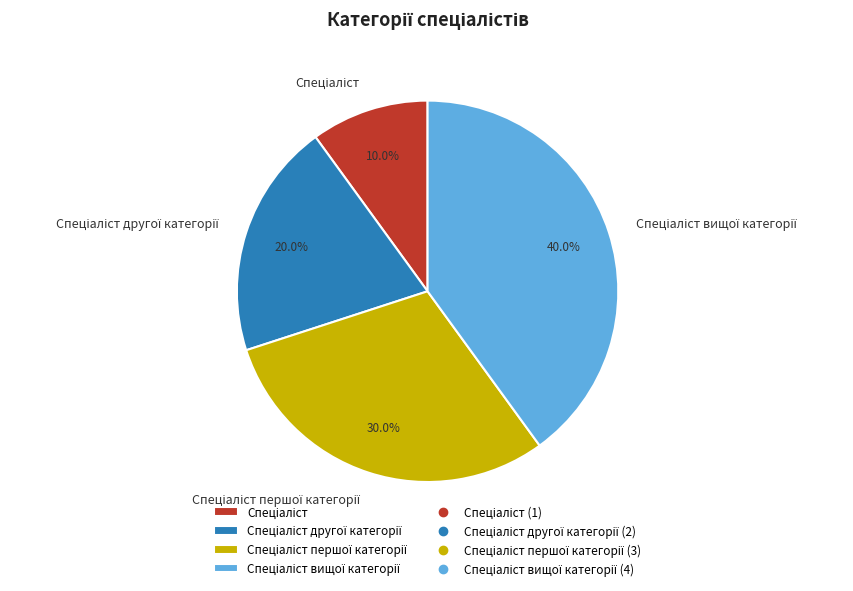

Is there any slice that represents more than half of the pie?

No